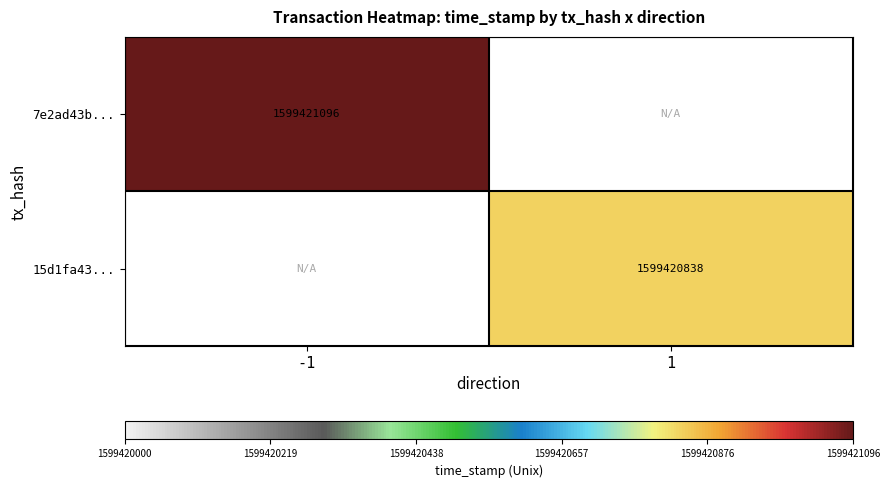

Which series changed the most between direction_-1 and direction_1?

7e2ad43bafbfa6c933a6fd86c7ef593d0e2aca2